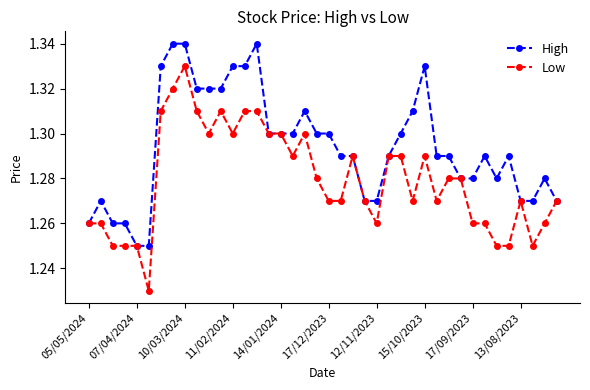

Which series has the largest total across all categories?

High